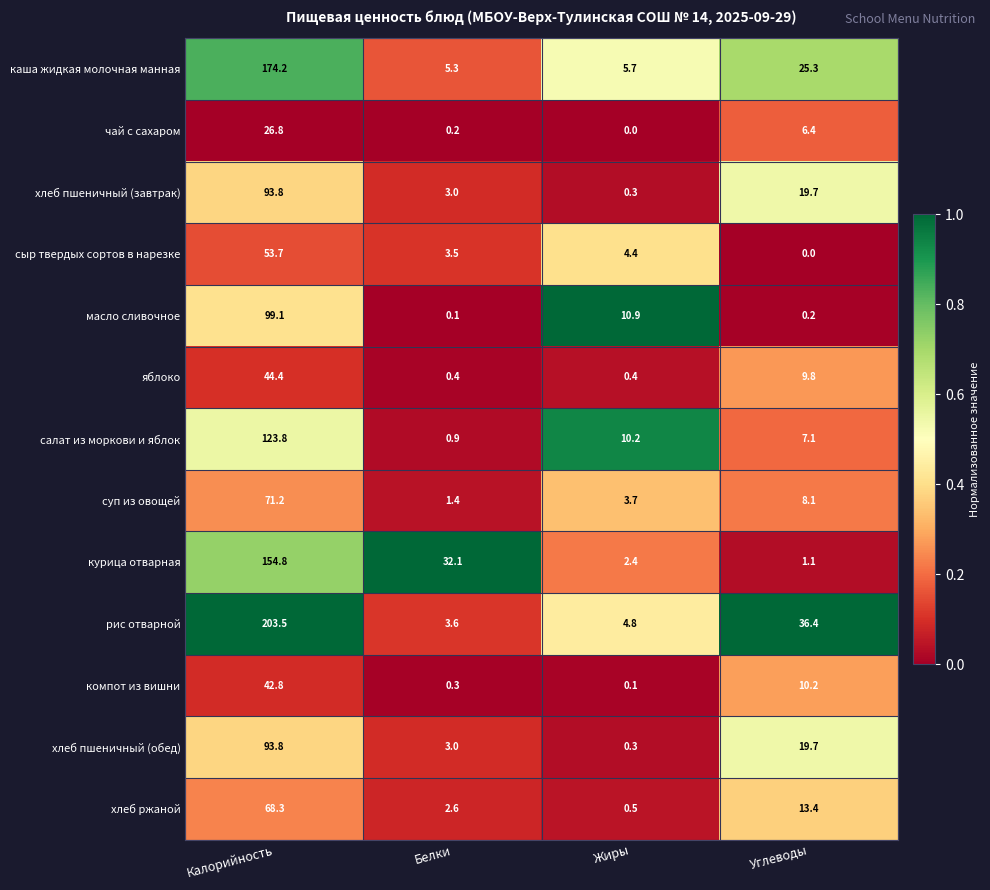

Where is сыр твердых сортов в нарезке nearest to the value 26?

Жиры